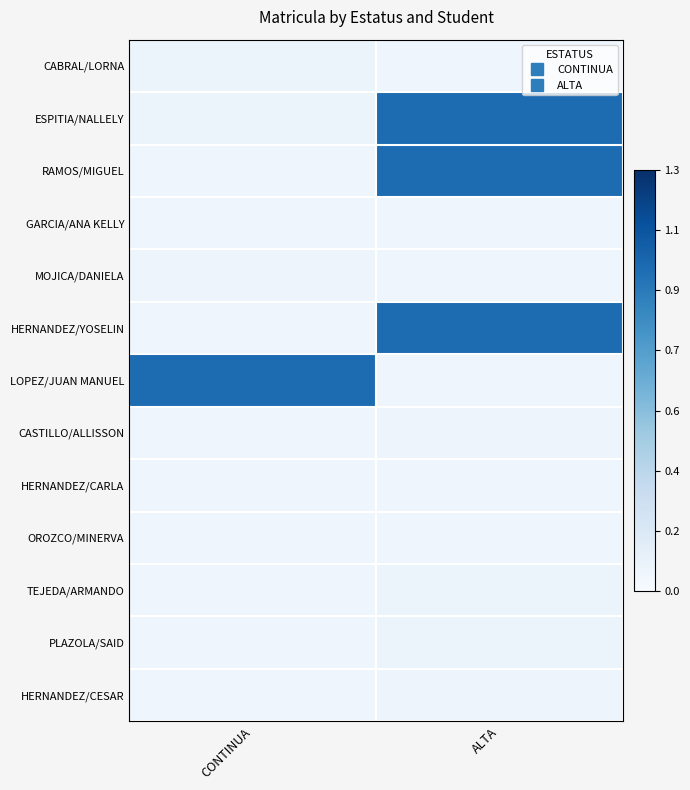

Reading left to right, list all the values displayed in this chart.

CABRAL/LORNA: CONTINUA=0.1	ALTA=0.1
ESPITIA/NALLELY: CONTINUA=0.1	ALTA=1.0
RAMOS/MIGUEL: CONTINUA=0.1	ALTA=1.0
GARCIA/ANA KELLY: CONTINUA=0.1	ALTA=0.1
MOJICA/DANIELA: CONTINUA=0.1	ALTA=0.1
HERNANDEZ/YOSELIN: CONTINUA=0.1	ALTA=1.0
LOPEZ/JUAN MANUEL: CONTINUA=1.0	ALTA=0.1
CASTILLO/ALLISSON: CONTINUA=0.1	ALTA=0.1
HERNANDEZ/CARLA: CONTINUA=0.1	ALTA=0.1
OROZCO/MINERVA: CONTINUA=0.1	ALTA=0.1
TEJEDA/ARMANDO: CONTINUA=0.1	ALTA=0.1
PLAZOLA/SAID: CONTINUA=0.1	ALTA=0.1
HERNANDEZ/CESAR: CONTINUA=0.1	ALTA=0.1